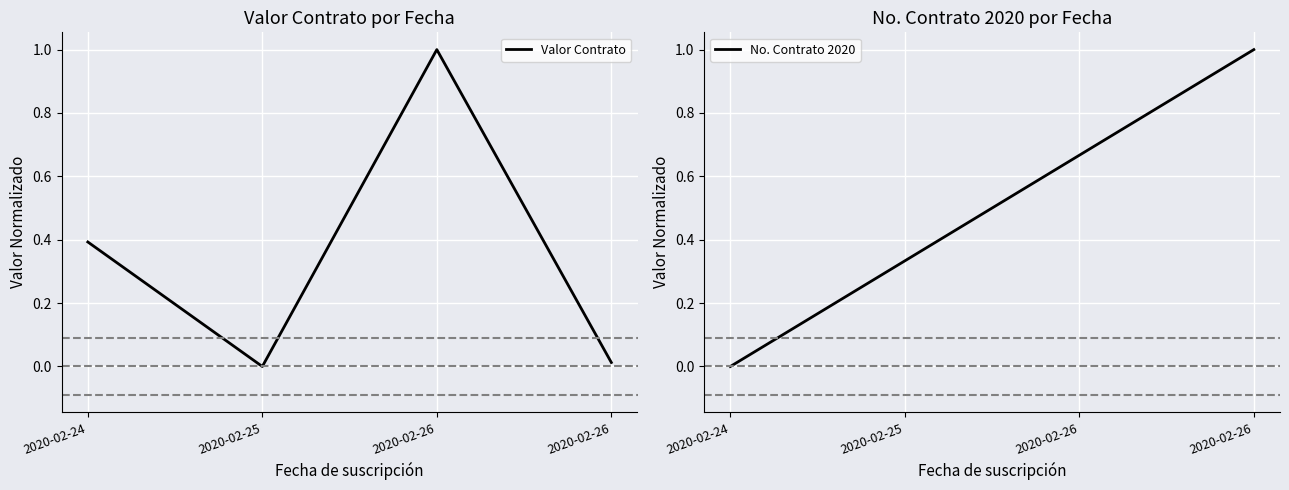

Between 2020-02-24 and 2020-02-26, which series saw the biggest shift?

No. Contrato 2020